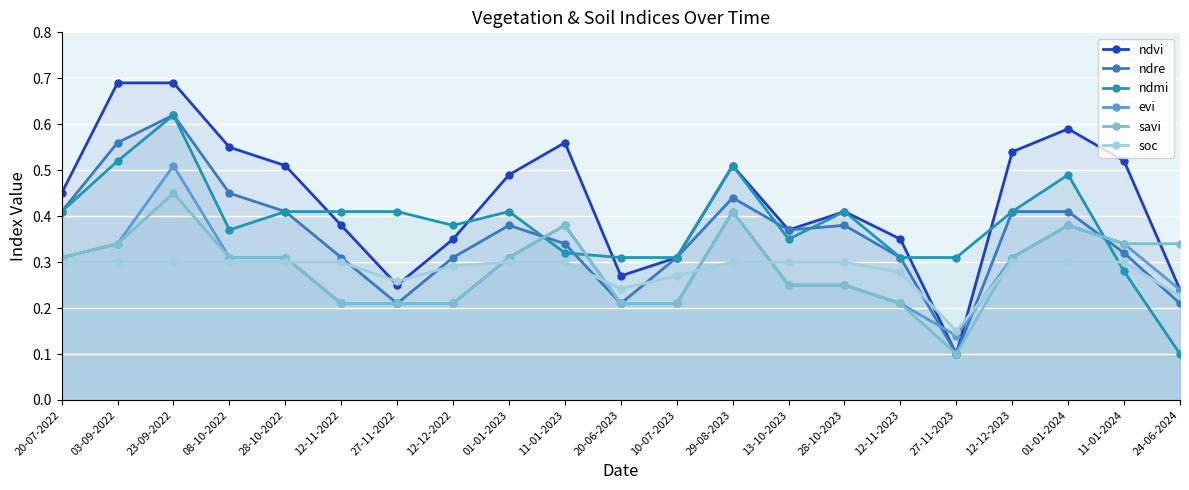

Which series has the largest total across all categories?

ndvi